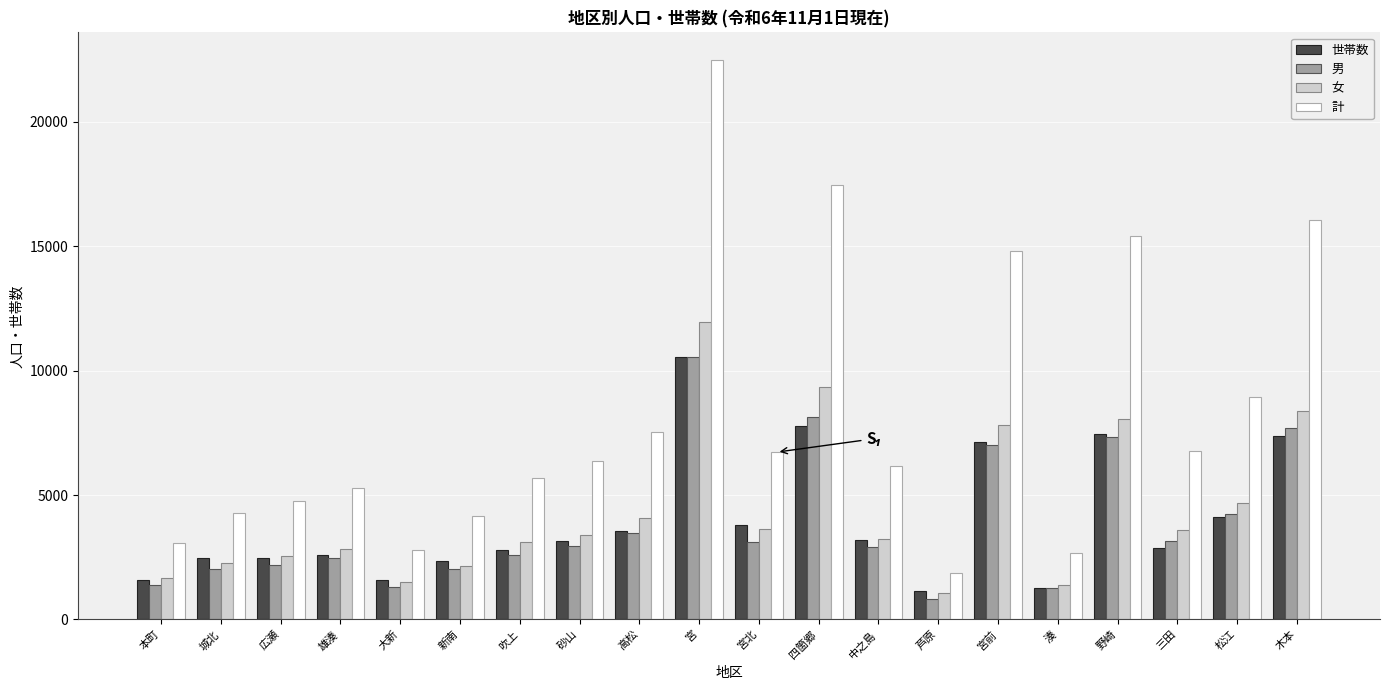

The 女 series shows 1063 at 吹上. True or false?

False